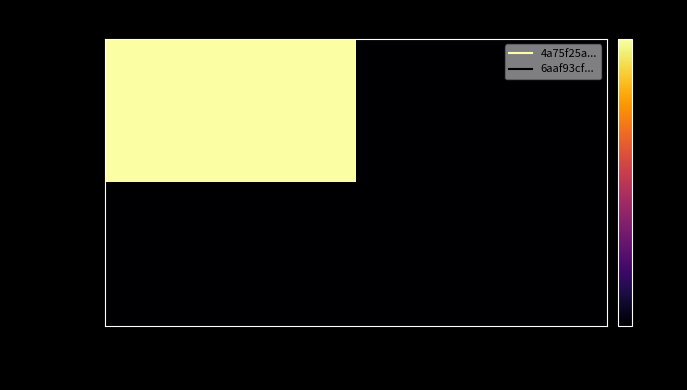

Count the number of categories in the chart.

2